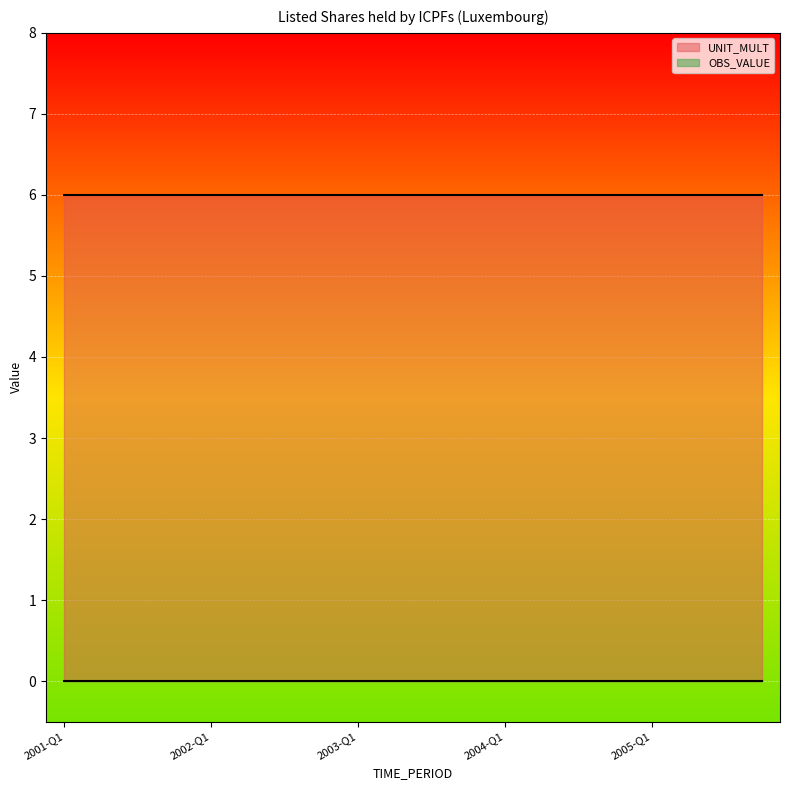

Where is UNIT_MULT nearest to the value 6?

2001-Q1